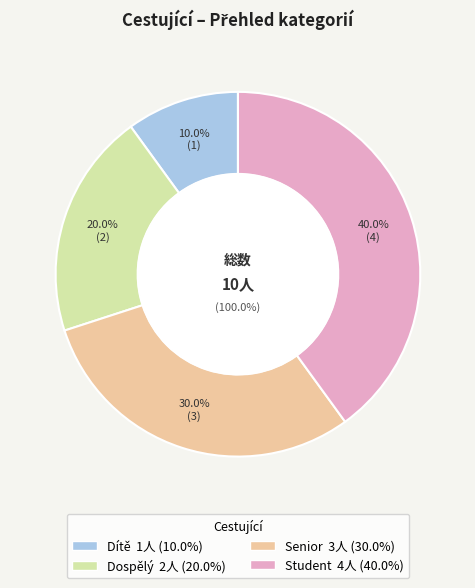

To the nearest percent, what portion does Dospělý represent?

20%